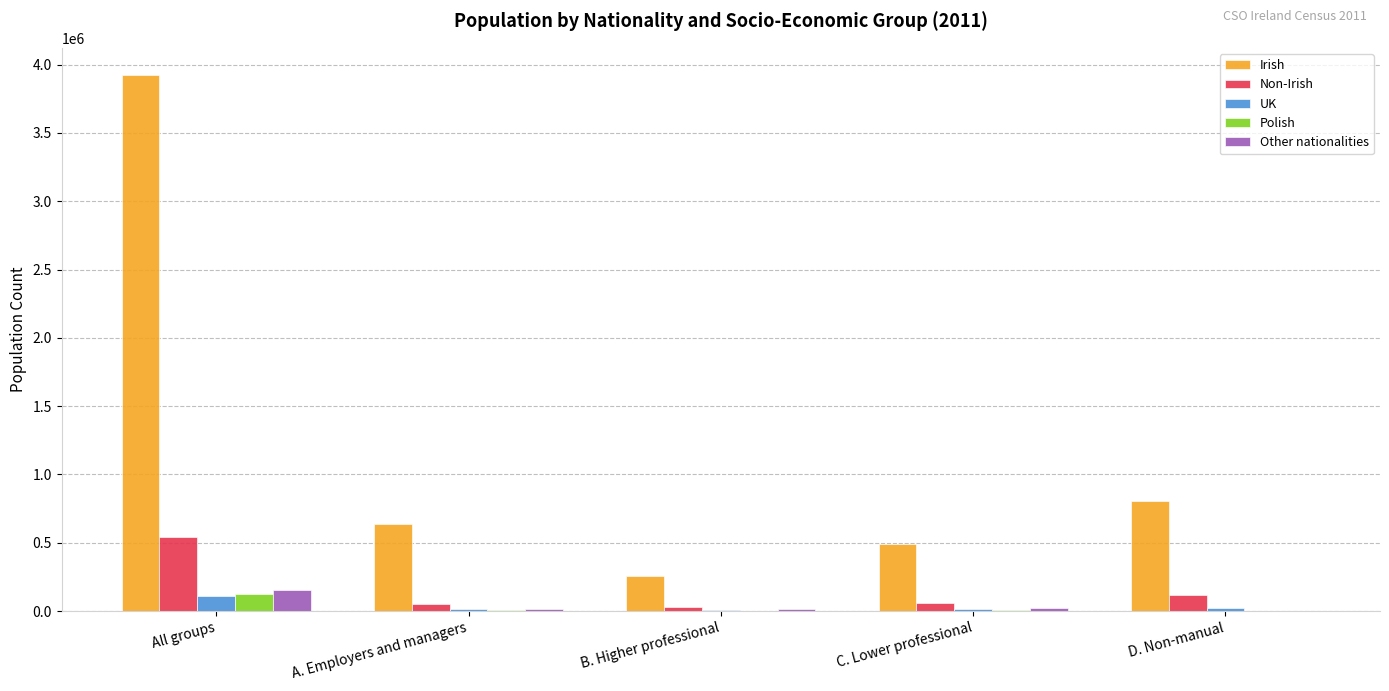

True or false: Non-Irish has a value of 544357 at All groups.

True